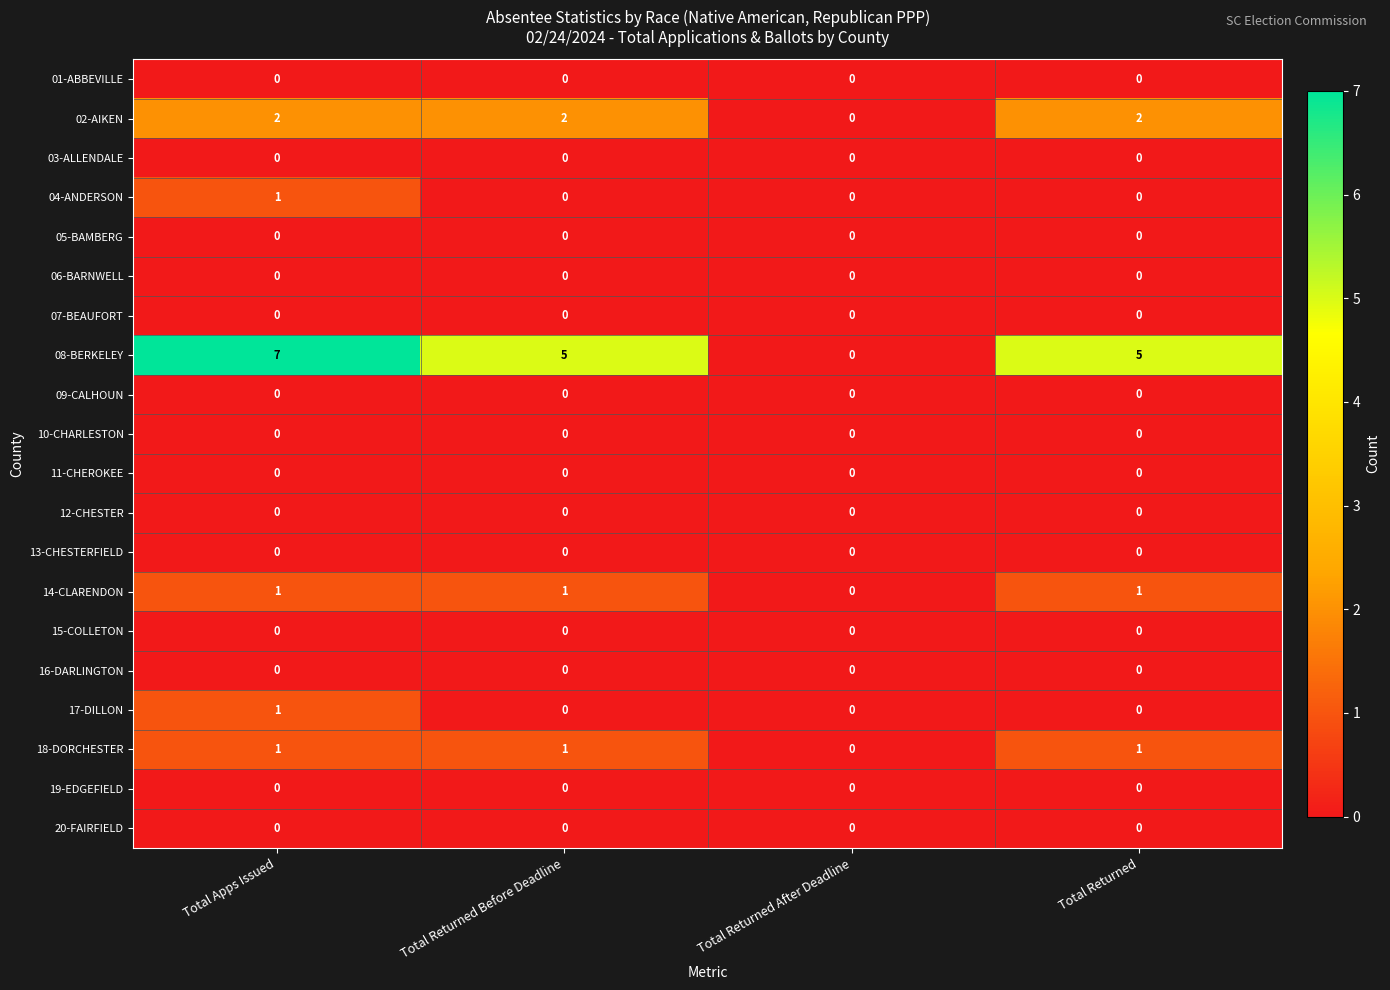

Is it true that 17-DILLON equals 0 at Total Returned?

True